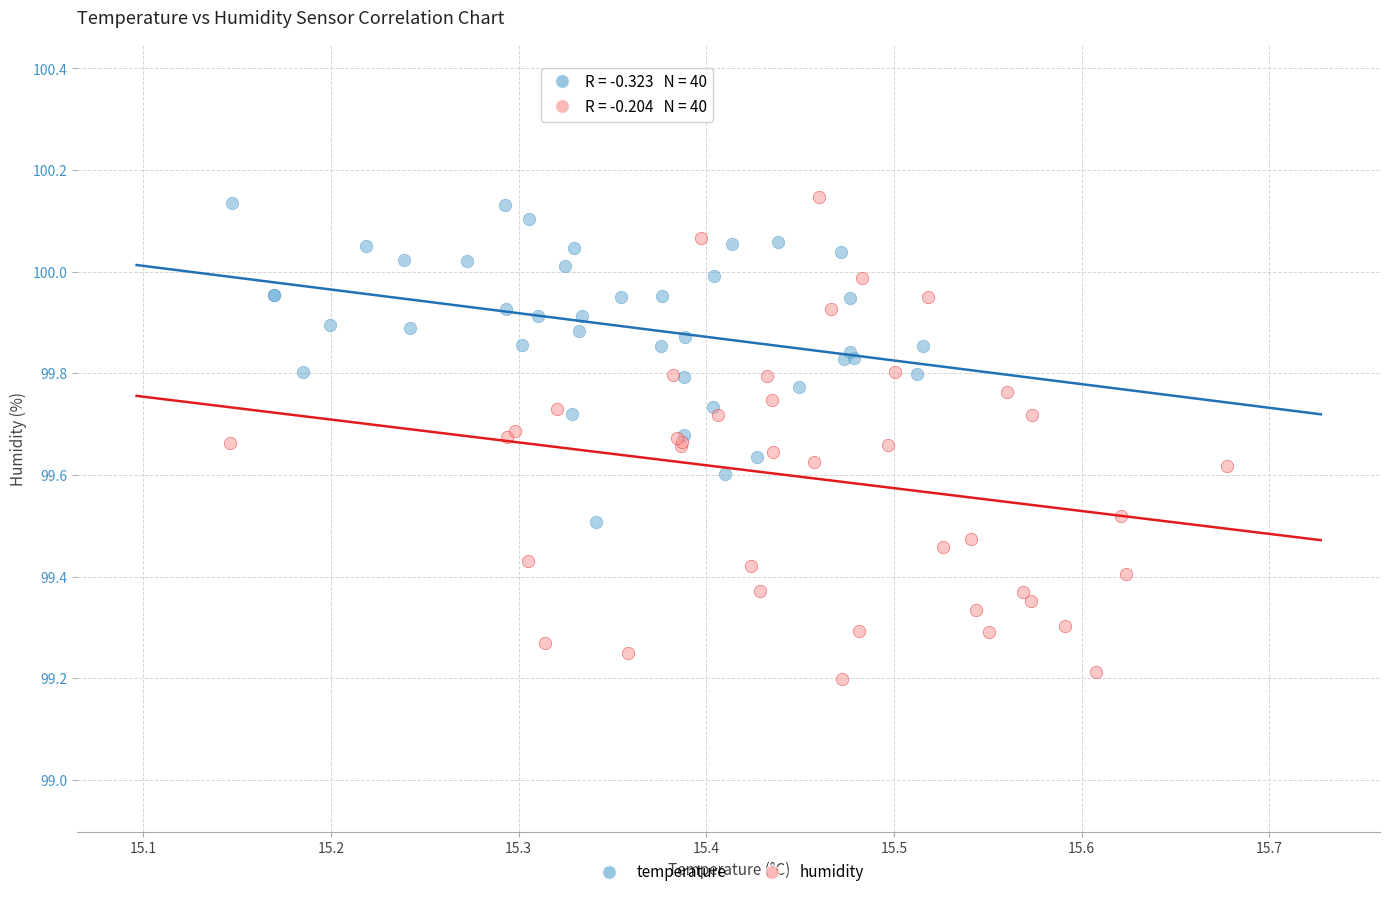

Which series contains the highest Y value?

humidity